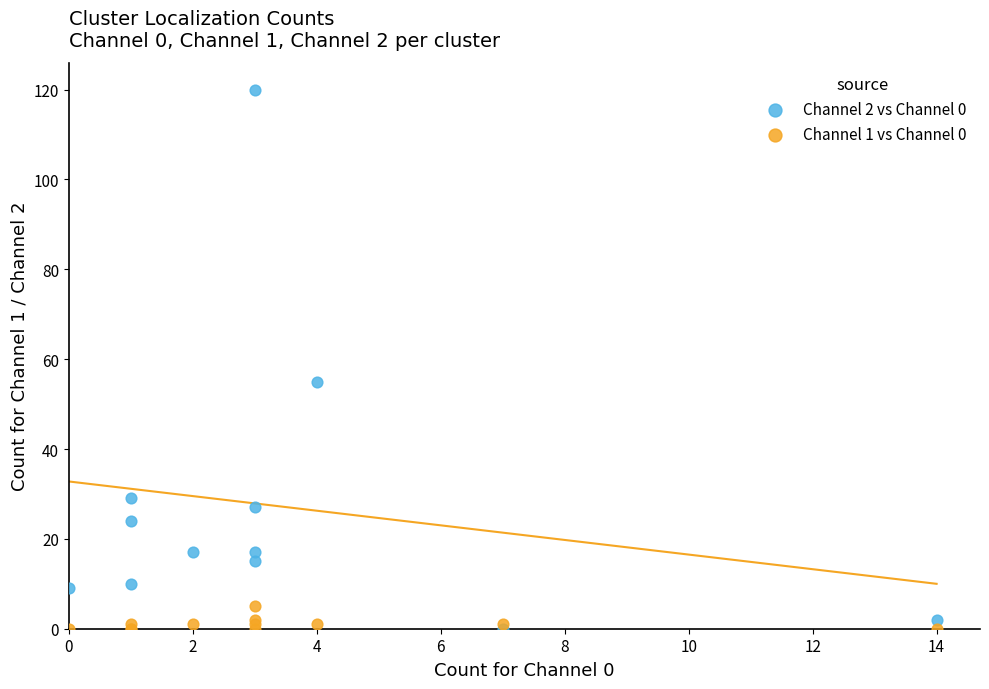

Across all series, what Y value is closest to 60?

55